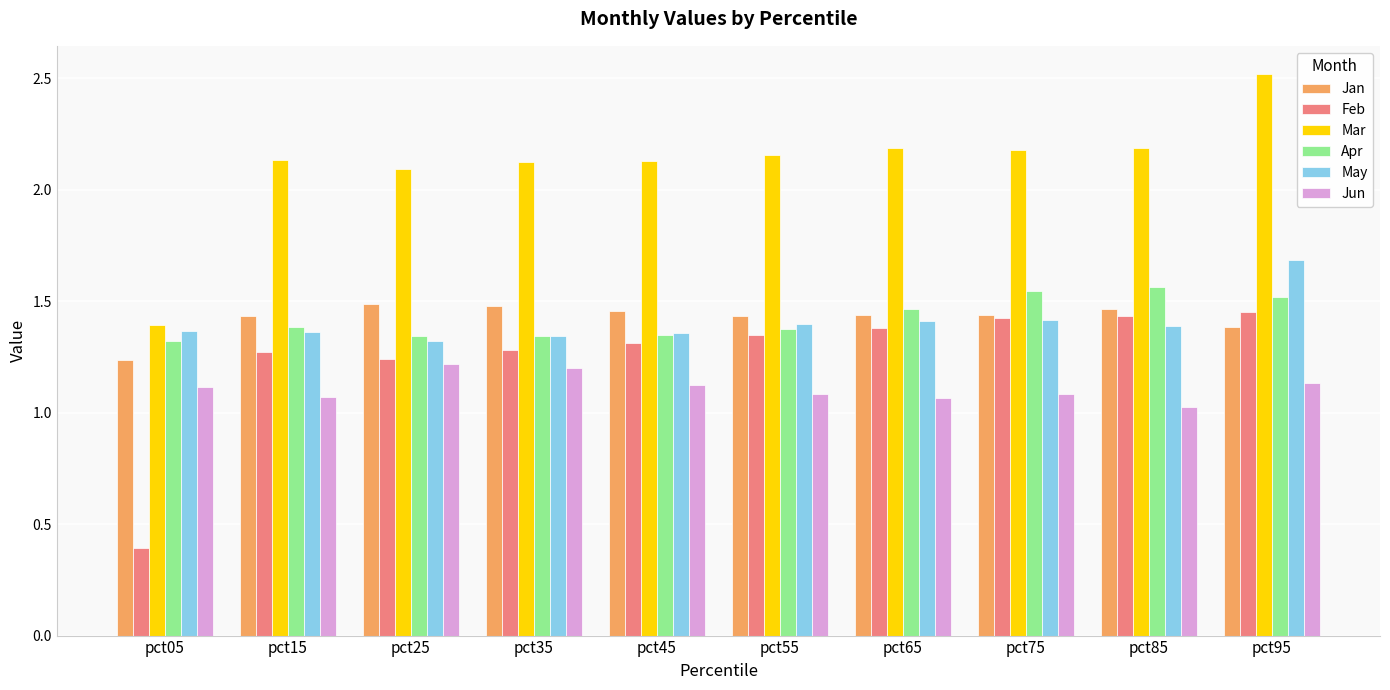

True or false: Jun has a value of 0.3 at pct65.

False